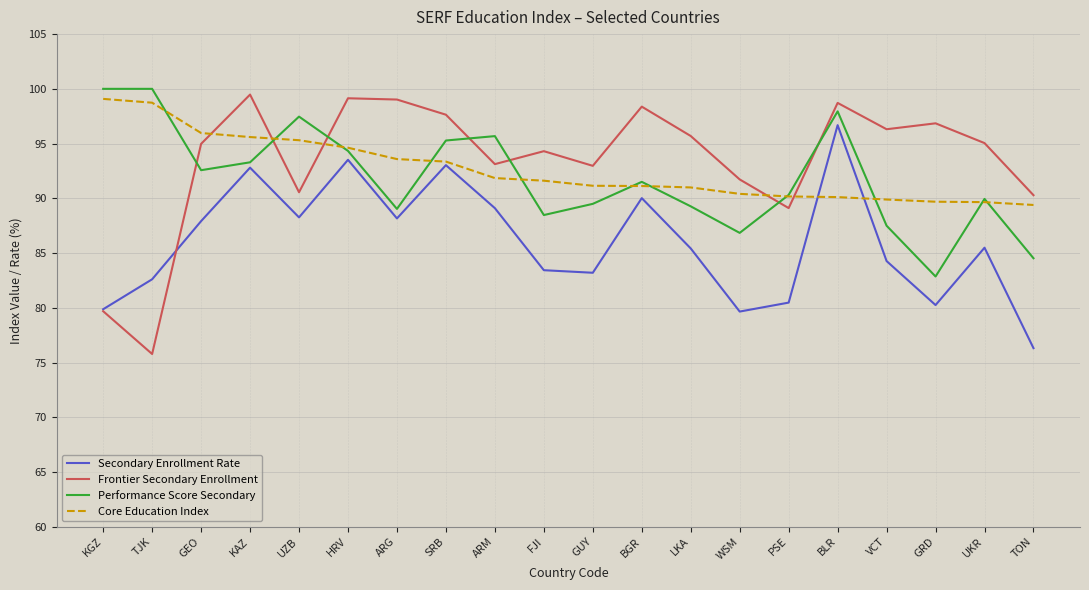

Which series has the largest range (max minus min)?

Frontier Secondary Enrollment